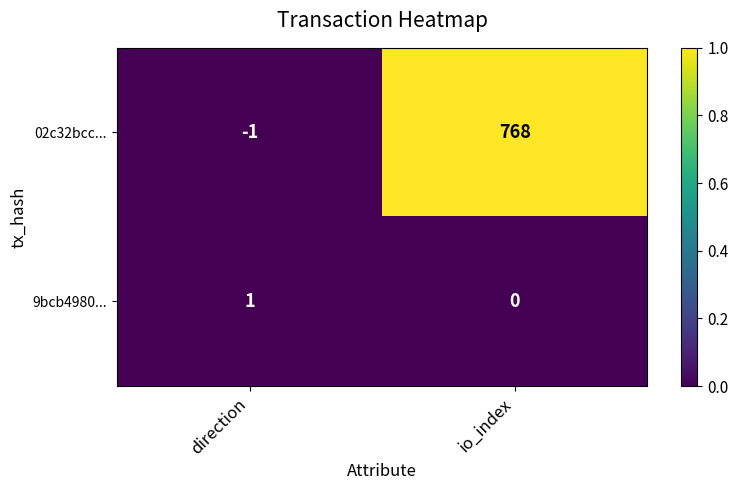

At which category is the sum across all series the highest?

io_index